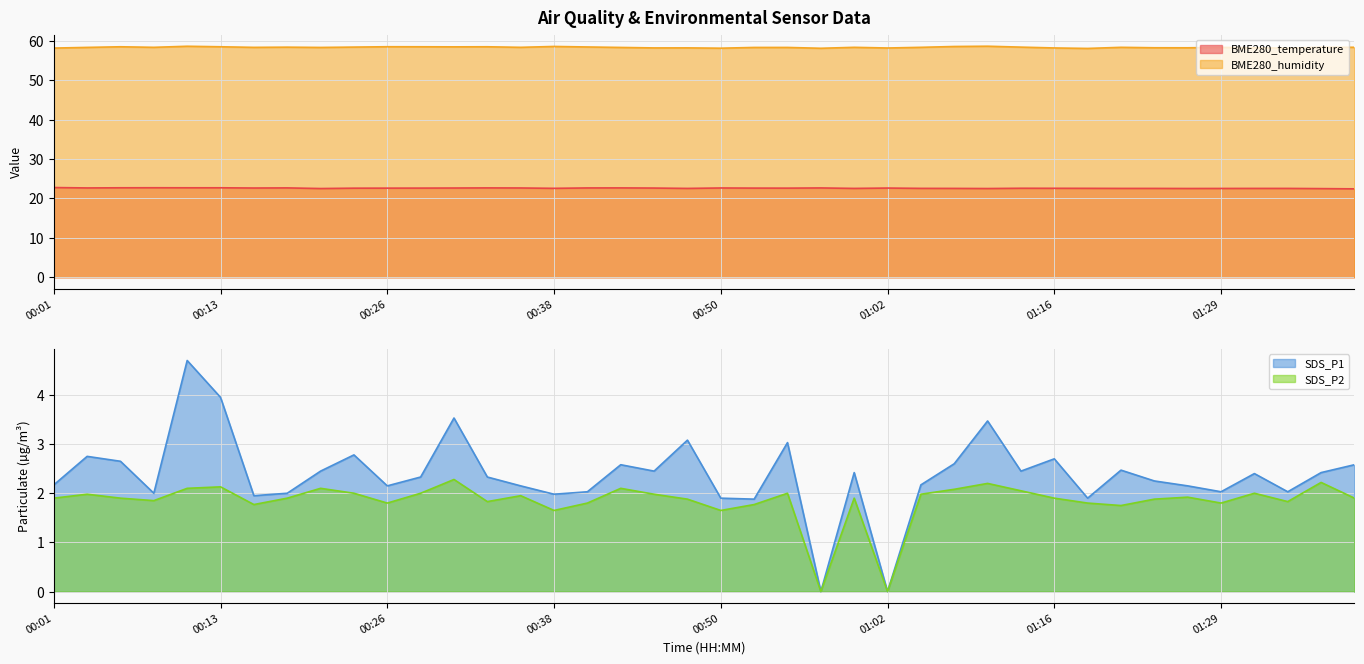

Which series has the widest spread of values?

SDS_P1